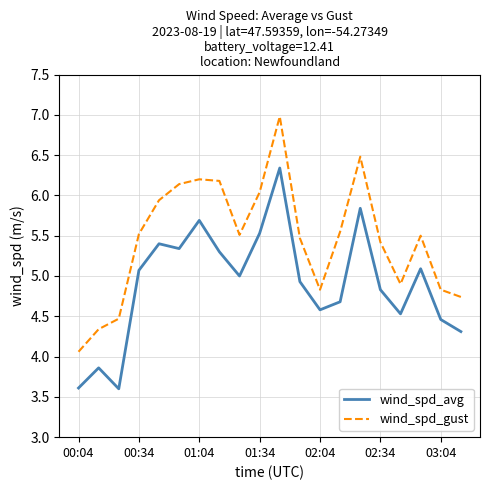

List the series in order of their peak value, lowest first.

wind_spd_avg, wind_spd_gust